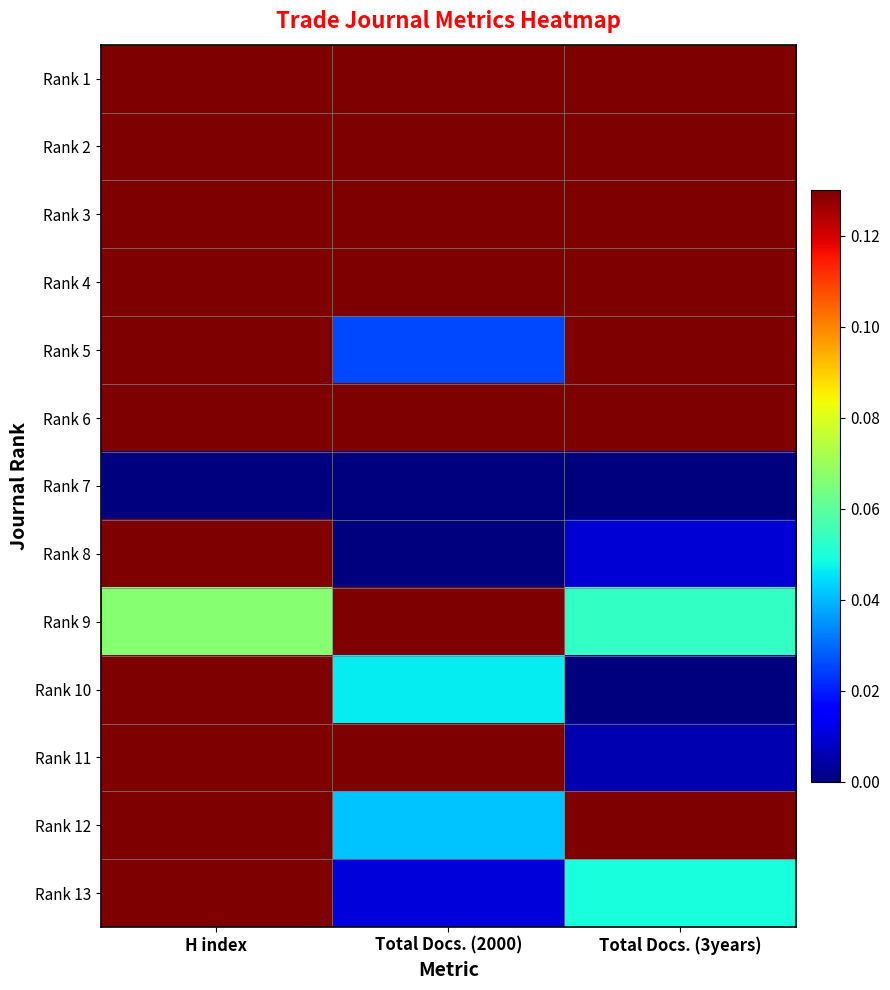

Reading right to left, transcribe all the data shown in this chart.

Rank 1: Total Docs. (3years)=1.0	Total Docs. (2000)=0.8	H index=1.0
Rank 2: Total Docs. (3years)=0.4	Total Docs. (2000)=1.0	H index=0.5
Rank 3: Total Docs. (3years)=0.7	Total Docs. (2000)=0.9	H index=0.5
Rank 4: Total Docs. (3years)=0.4	Total Docs. (2000)=0.2	H index=0.4
Rank 5: Total Docs. (3years)=0.2	Total Docs. (2000)=0.0	H index=0.4
Rank 6: Total Docs. (3years)=0.9	Total Docs. (2000)=0.6	H index=0.5
Rank 7: Total Docs. (3years)=0.0	Total Docs. (2000)=0.0	H index=0.0
Rank 8: Total Docs. (3years)=0.0	Total Docs. (2000)=0.0	H index=0.1
Rank 9: Total Docs. (3years)=0.1	Total Docs. (2000)=0.3	H index=0.1
Rank 10: Total Docs. (3years)=0.0	Total Docs. (2000)=0.0	H index=0.1
Rank 11: Total Docs. (3years)=0.0	Total Docs. (2000)=0.3	H index=0.2
Rank 12: Total Docs. (3years)=0.7	Total Docs. (2000)=0.0	H index=0.1
Rank 13: Total Docs. (3years)=0.0	Total Docs. (2000)=0.0	H index=0.3